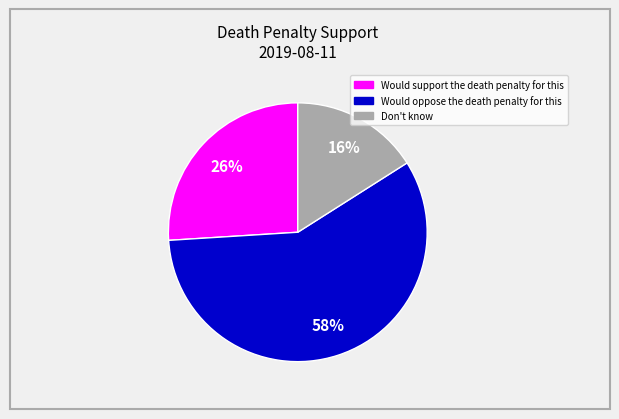

To the nearest percent, what percentage of the pie is Would oppose the death penalty for this?

58%